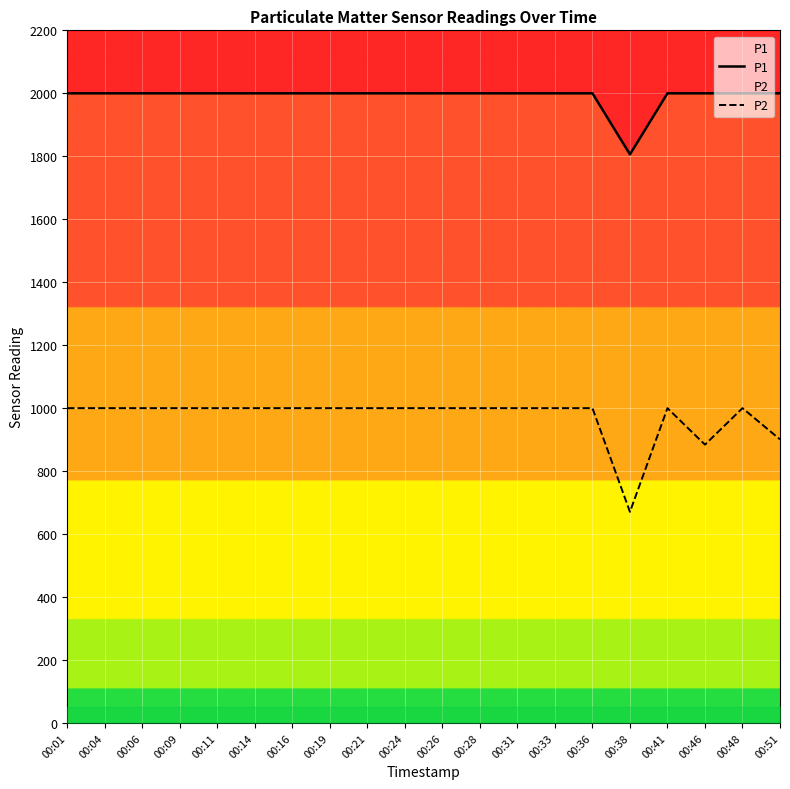

True or false: P2 has more than 1 points higher than both neighbors.

True